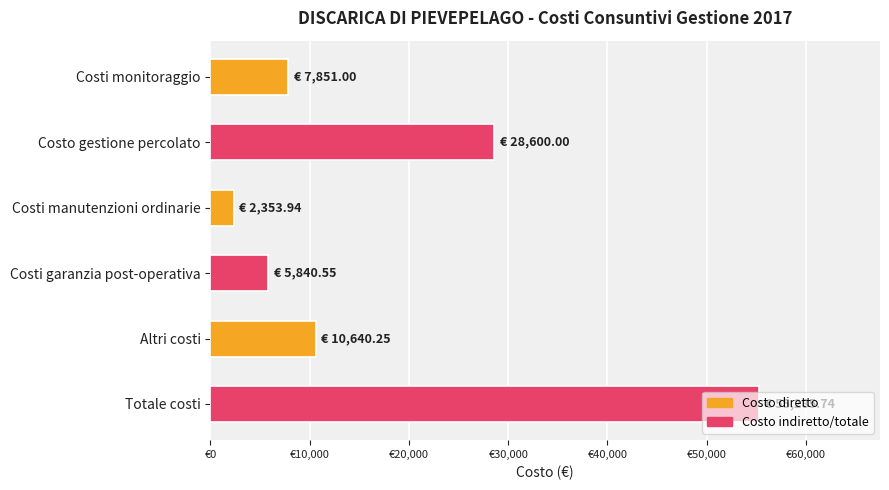

Rank the categories by value from lowest to highest.

Costi manutenzioni ordinarie, Costi garanzia post-operativa, Costi monitoraggio, Altri costi, Costo gestione percolato, Totale costi